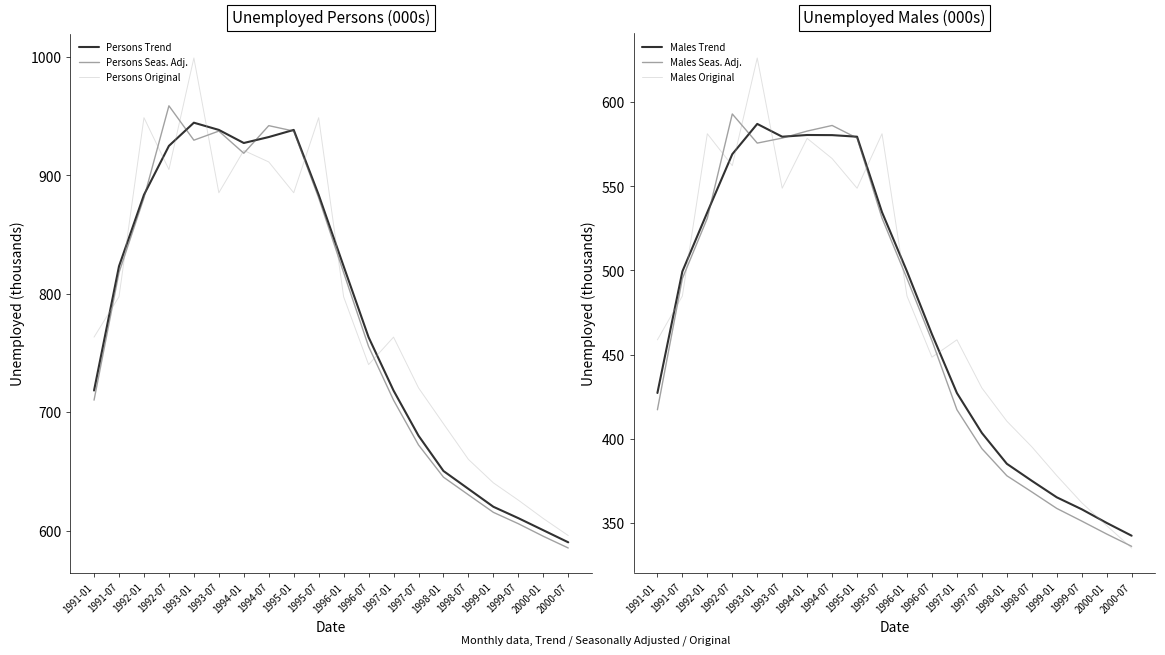

Reading left to right, extract all data points from this chart.

Persons Trend: 718.2	823.1	883.4	924.7	944.3	938.2	927.2	932.2	938.2	883.4	823.1	763.2	718.2	680.1	650.3	635.2	620.1	610.5	600.3	590.1
Persons Seas. Adj.: 710.1	817.8	880.9	958.6	929.5	937.2	918.5	941.8	937.2	880.9	817.8	755.4	710.1	672.3	645.1	630.2	615.4	605.8	595.2	585.3
Persons Original: 763.3	797.4	948.6	904.8	998.9	885.2	920.9	911.2	885.2	948.6	797.4	740.1	763.3	720.5	690.2	660.1	640.3	625.7	610.2	595.8
Males Trend: 427.2	499.4	534.5	569.0	587.0	579.4	580.4	580.3	579.4	534.5	499.4	462.1	427.2	403.5	385.2	375.1	365.3	358.2	350.1	342.5
Males Seas. Adj.: 417.3	495.2	531.0	592.9	575.6	578.6	582.7	586.0	578.6	531.0	495.2	458.3	417.3	394.2	378.1	368.5	358.7	351.2	343.5	336.2
Males Original: 458.8	484.8	581.1	562.2	626.1	548.8	578.4	566.4	548.8	581.1	484.8	448.5	458.8	430.2	410.5	395.3	378.2	362.1	348.5	335.2